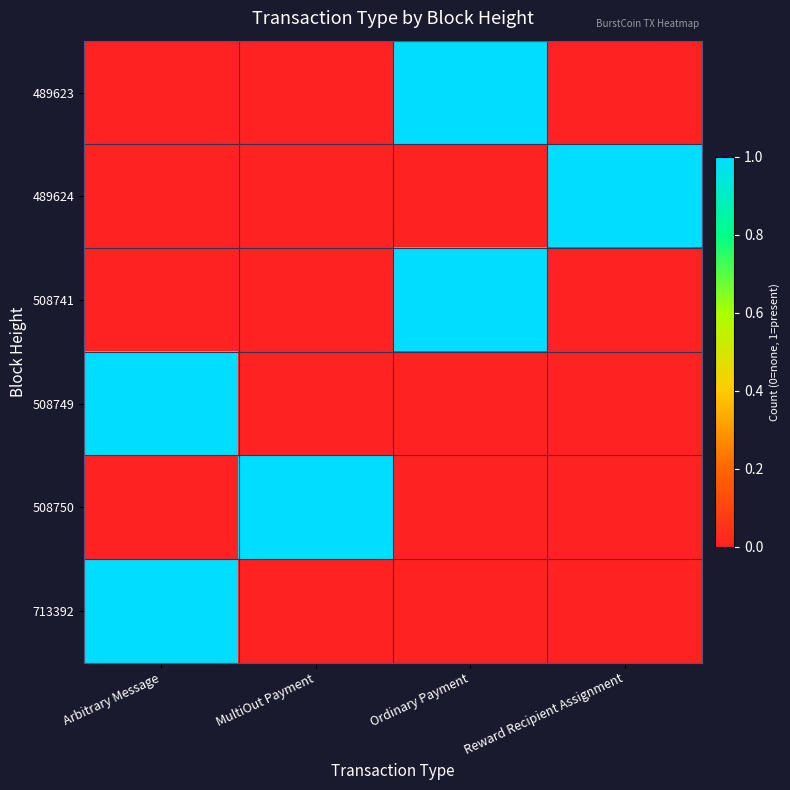

Reading right to left, extract all data points from this chart.

489623: Reward Recipient Assignment=0	Ordinary Payment=1	MultiOut Payment=0	Arbitrary Message=0
489624: Reward Recipient Assignment=1	Ordinary Payment=0	MultiOut Payment=0	Arbitrary Message=0
508741: Reward Recipient Assignment=0	Ordinary Payment=1	MultiOut Payment=0	Arbitrary Message=0
508749: Reward Recipient Assignment=0	Ordinary Payment=0	MultiOut Payment=0	Arbitrary Message=1
508750: Reward Recipient Assignment=0	Ordinary Payment=0	MultiOut Payment=1	Arbitrary Message=0
713392: Reward Recipient Assignment=0	Ordinary Payment=0	MultiOut Payment=0	Arbitrary Message=1